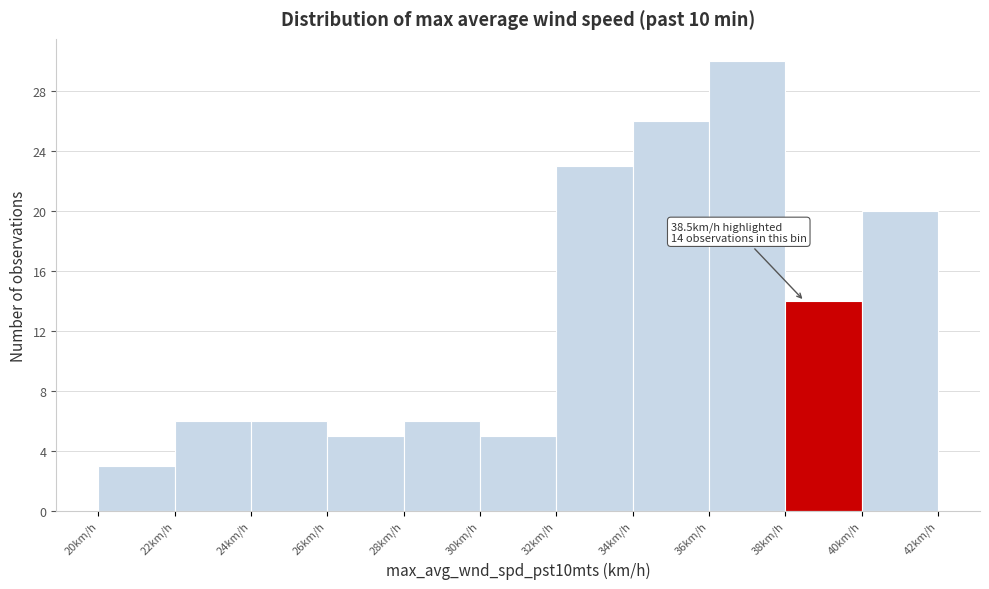

Over which range of the x-axis is the bar tallest?

36 to 38